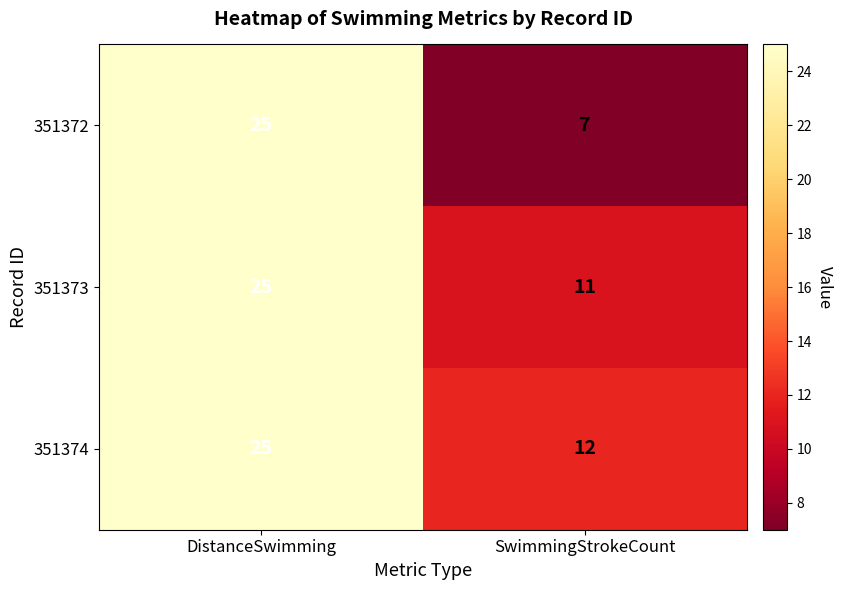

What is the difference between the maximum and minimum values in the 351373 series?

14